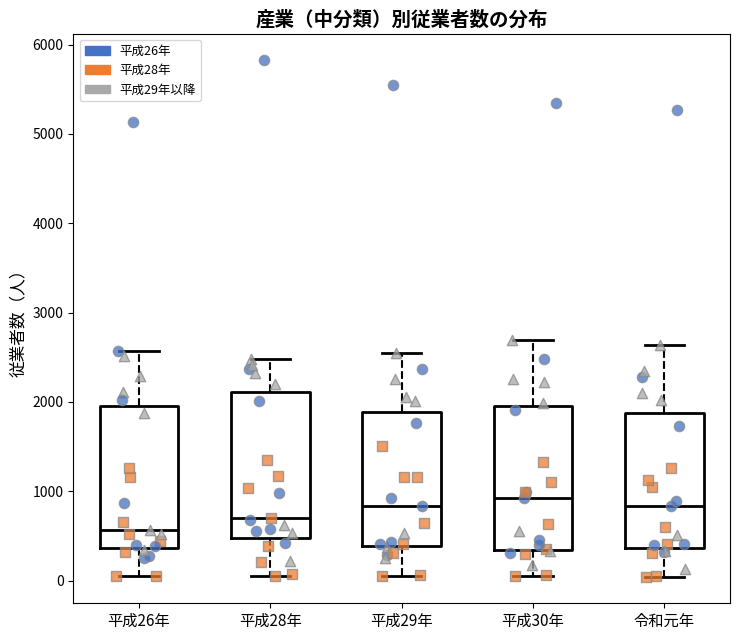

Reading left to right, read every box against the y-axis: the position of its median line, the range the box covers, and the ends of its whiskers. The values are not printed on the chart, so give them approximately, as read against the axis.

平成26年: median 600, box 400 to 2000, whiskers 100 to 2600
平成28年: median 700, box 500 to 2100, whiskers 100 to 2500
平成29年: median 800, box 400 to 1900, whiskers 0 to 2600
平成30年: median 900, box 300 to 2000, whiskers 100 to 2700
令和元年: median 800, box 400 to 1900, whiskers 0 to 2600